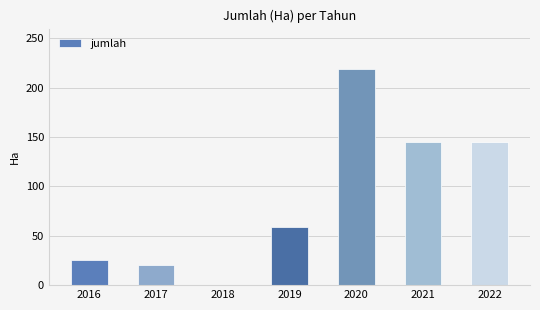

Reading left to right, extract all data points from this chart.

2016=26.0	2017=20.6	2018=0.0	2019=58.8	2020=218.7	2021=144.9	2022=144.9